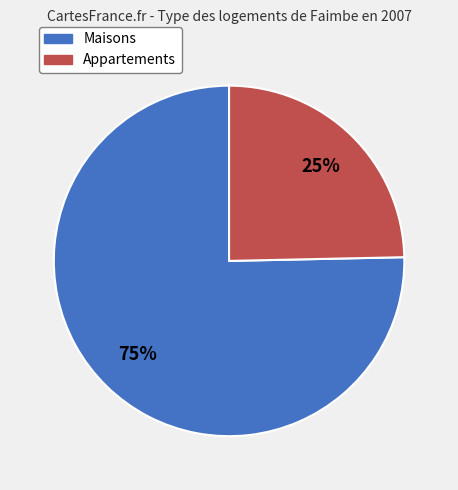

To the nearest percent, what is the average slice percentage?

50%